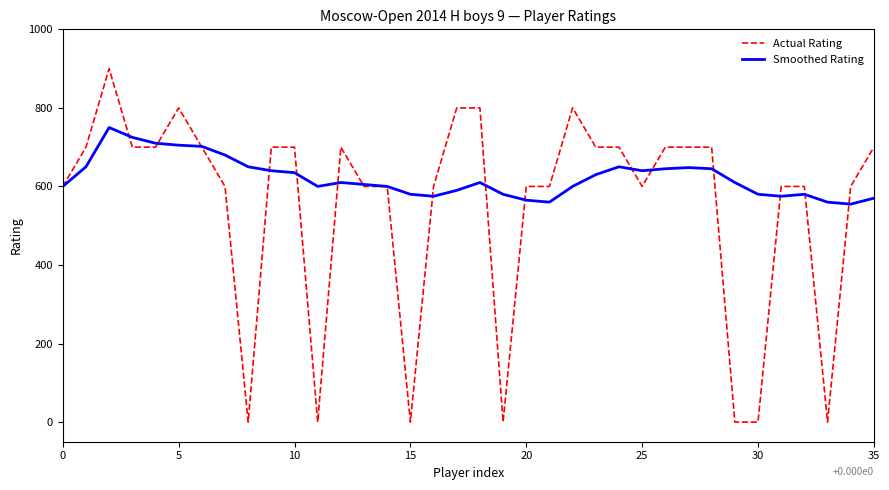

Rank the series by their average value, from lowest to highest.

Actual Rating, Smoothed Rating